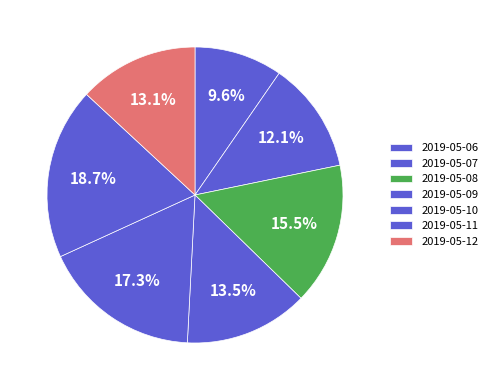

Count the number of slices in the pie.

7